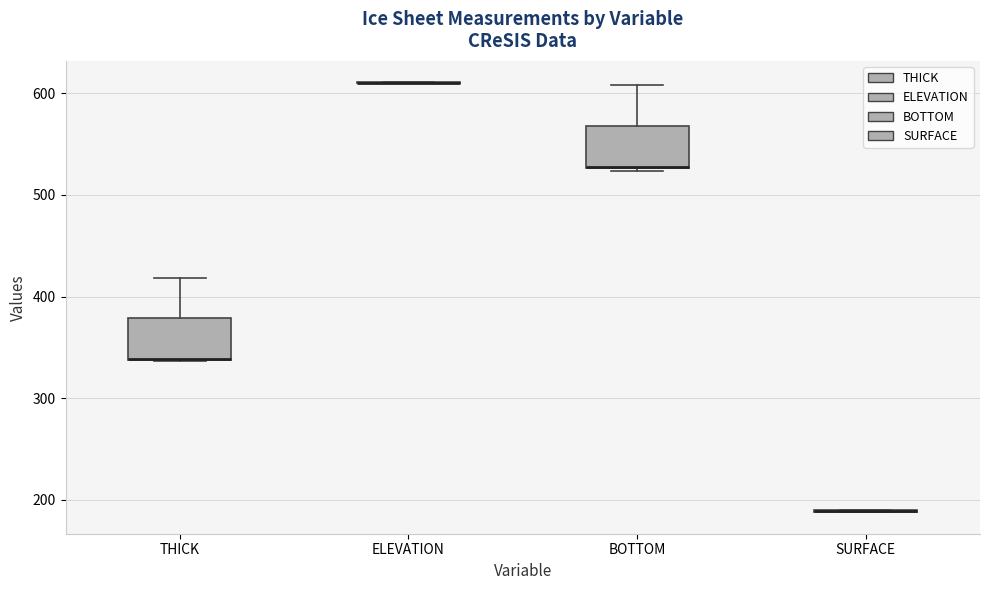

Reading left to right, transcribe this box plot: for each box, give where its median line is, the range the box spans, and where its two whiskers end, as read against the y-axis. The values are not printed on the chart, so give them approximately, as read against the axis.

THICK: median 340 (drawn on the box's lower edge), box 340 to 380, whiskers 340 to 420
ELEVATION: box collapsed to a line at 610, whiskers 610 to 610
BOTTOM: median 530 (drawn on the box's lower edge), box 530 to 570, whiskers 520 to 610
SURFACE: box collapsed to a line at 190, whiskers 190 to 190